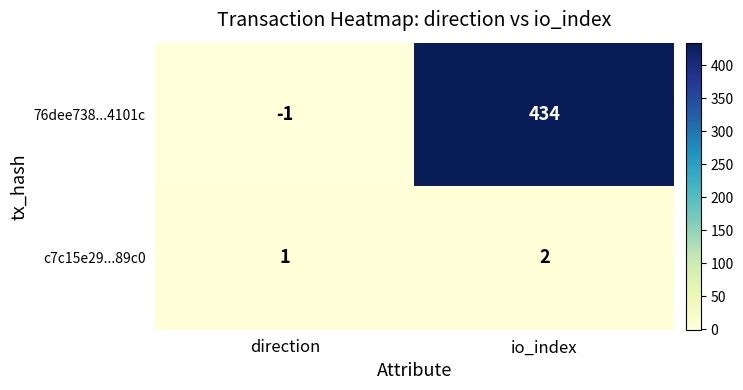

Reading left to right, list all the values displayed in this chart.

76dee738...4101c: -1	434
c7c15e29...89c0: 1	2